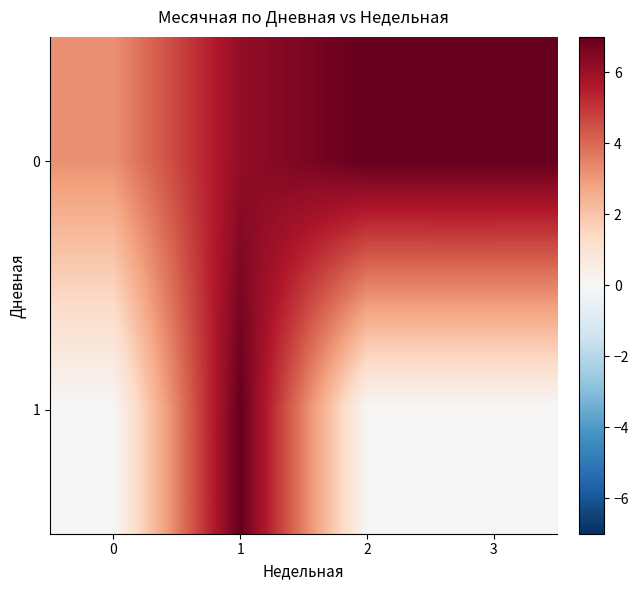

How many data points does each series have?

4